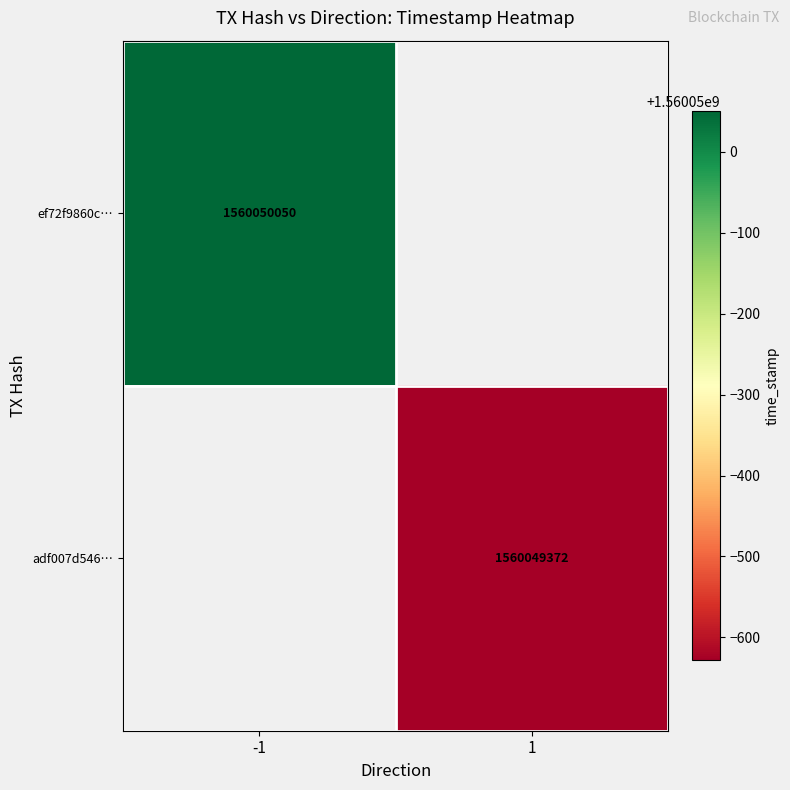

How many positive values does the ef72f9860c9d5e42b10edfd4369aa359f48a209 series have?

1